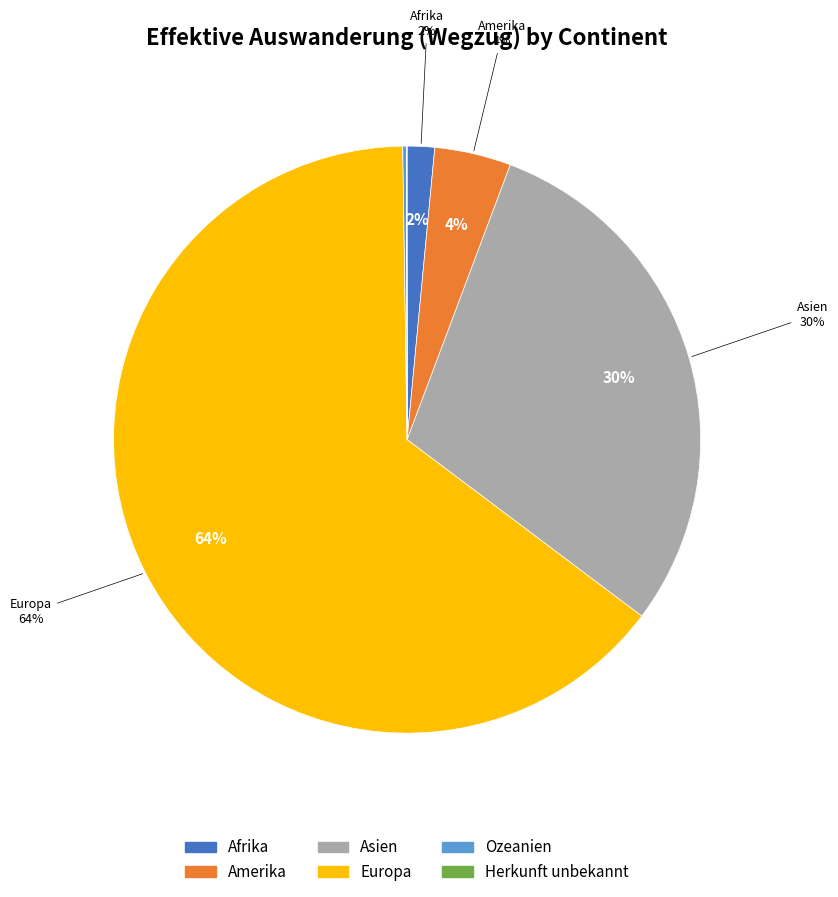

Is Ozeanien the majority of the pie?

No